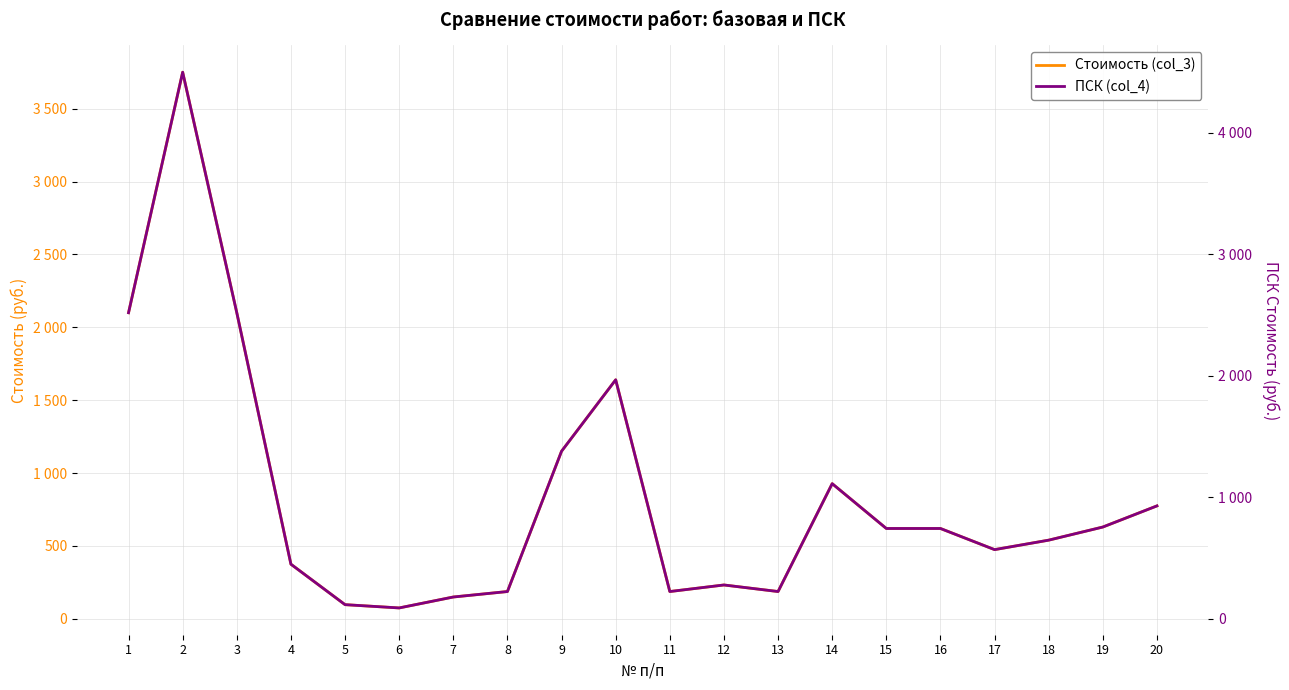

What are all the series names shown in the legend?

Стоимость (col_3), ПСК (col_4)